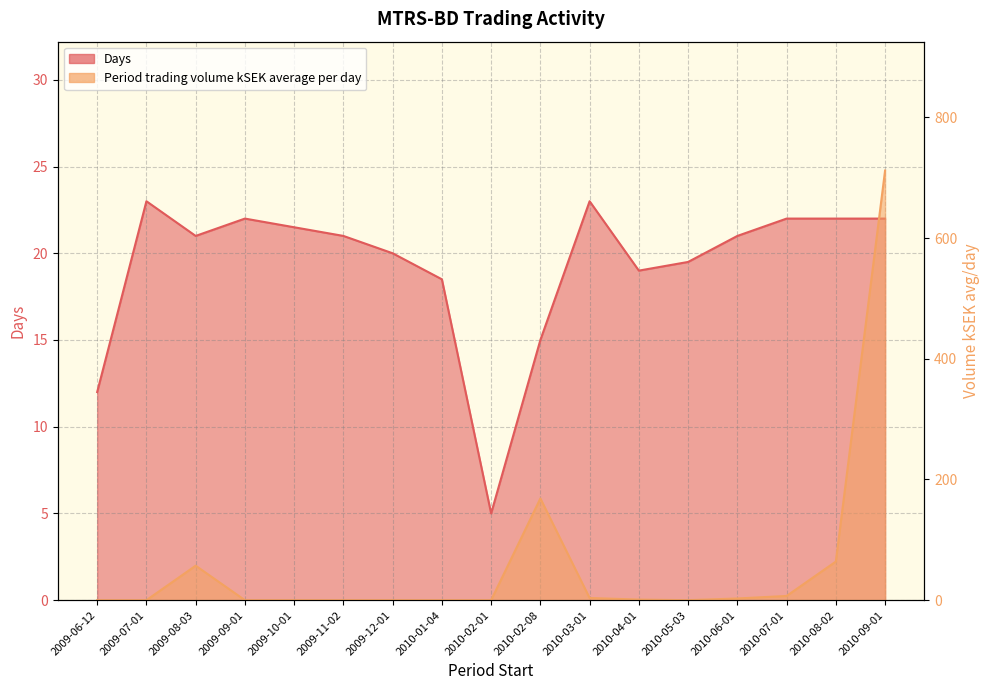

What are all the series names shown in the legend?

Days, Period trading volume kSEK average per day